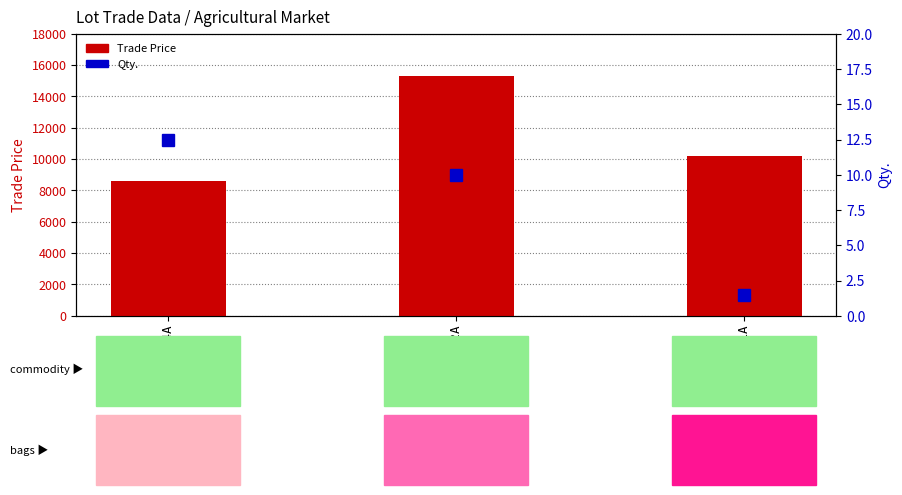

Is it true that Trade Price equals 3584.0 at W63412-4A?

False